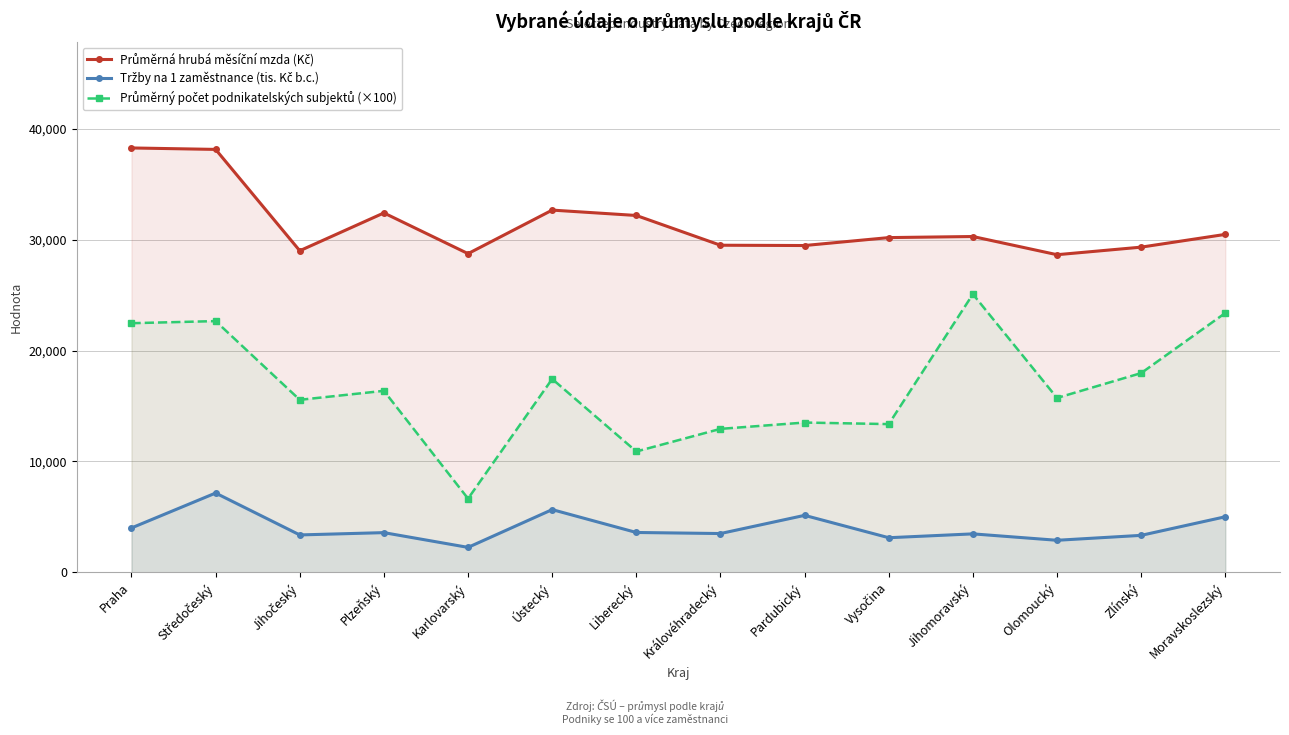

What is the difference between the maximum and minimum values in the Průměrný počet podnikatelských subjektů (×100) series?

18440.0